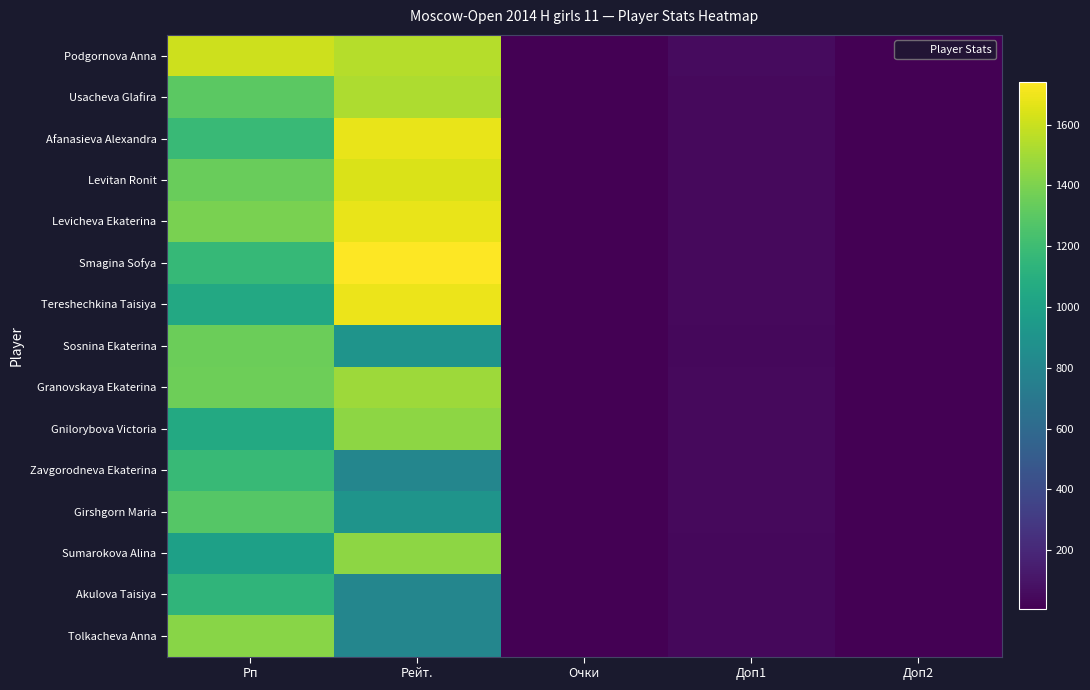

Which has a higher value, Доп2 or Очки?

Очки